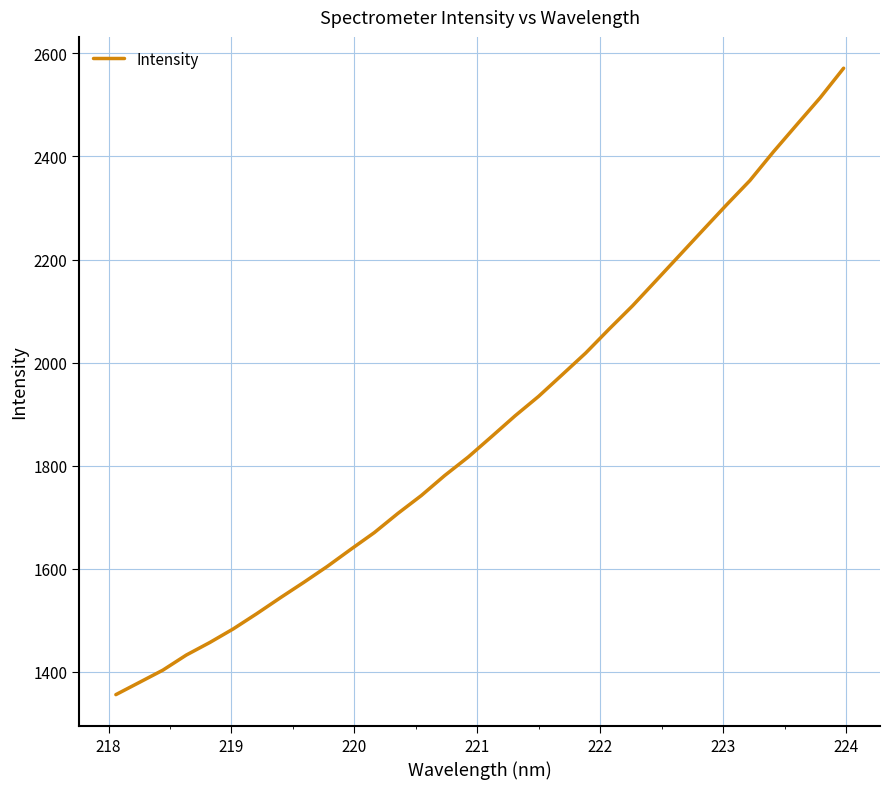

How many series are shown in this chart?

1